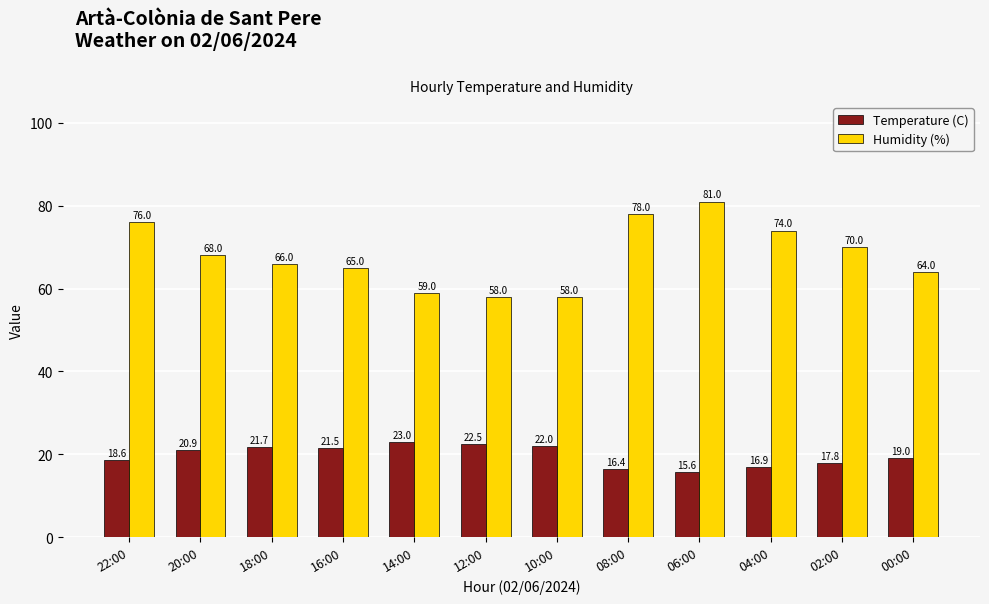

What is the approximate value of Humidity (%) at 18:00?

66.0